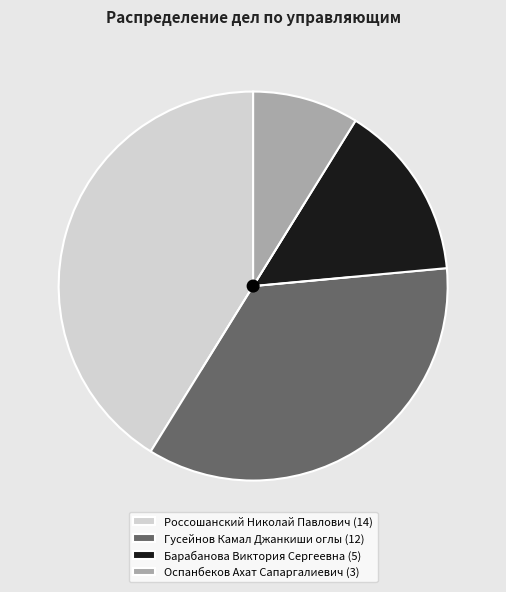

Which category has the biggest portion of the pie?

Россошанский Николай Павлович